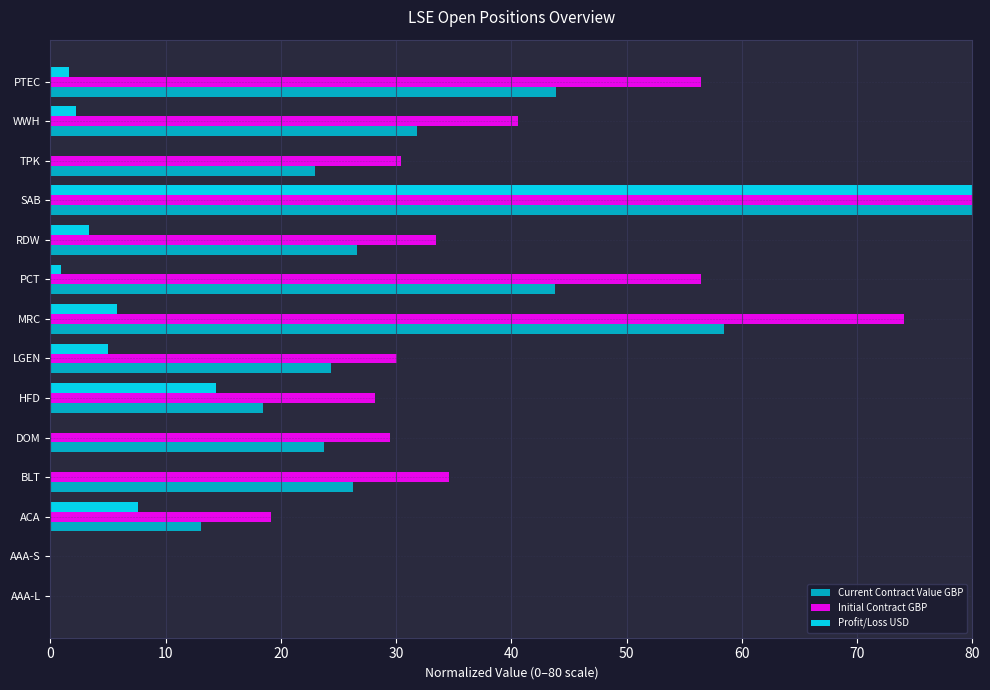

Reading left to right, list all the values displayed in this chart.

Current Contract Value GBP: 0.0	0.0	13.0	26.3	23.7	18.5	24.4	58.5	43.8	26.6	80.0	23.0	31.8	43.9
Initial Contract GBP: 0.0	0.0	19.2	34.6	29.5	28.2	30.1	74.1	56.5	33.5	80.0	30.4	40.5	56.4
Profit/Loss USD: 0.0	0.0	7.6	-1.9	-4.4	14.4	5.0	5.7	0.9	3.3	80.0	-2.1	2.2	1.6